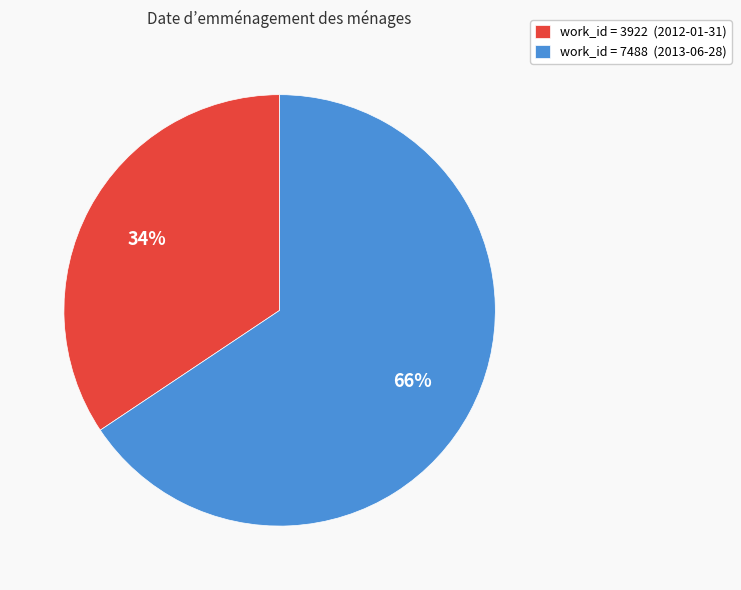

What is the ratio of the value at work_id = 3922 (2012-01-31) to the value at work_id = 7488 (2013-06-28)?

0.5